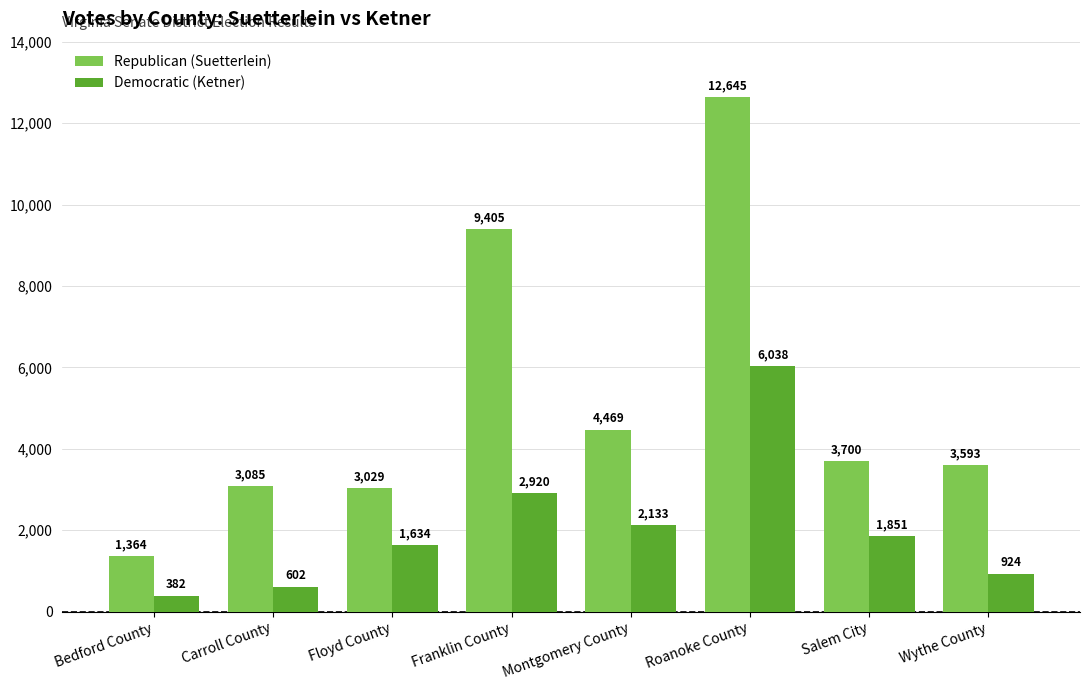

Does the chart contain any negative values?

No